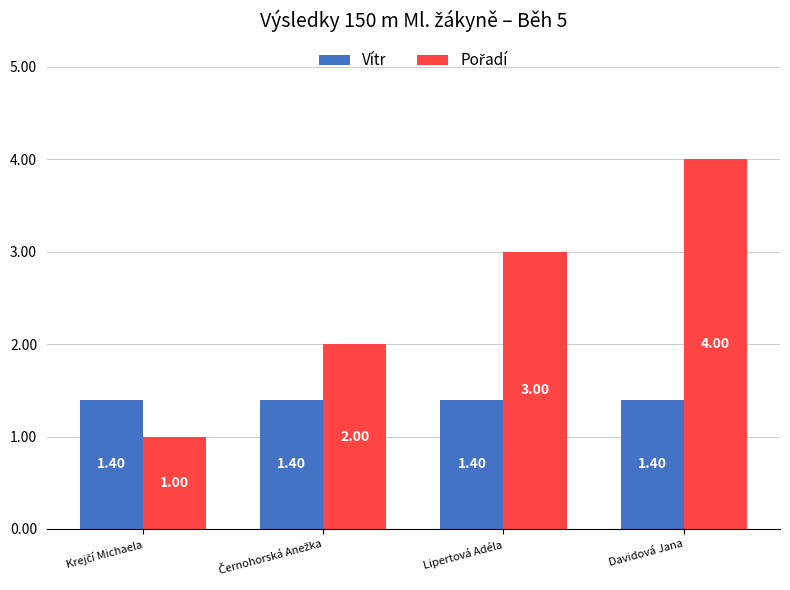

What is the total value across all series at Davidová Jana?

5.4